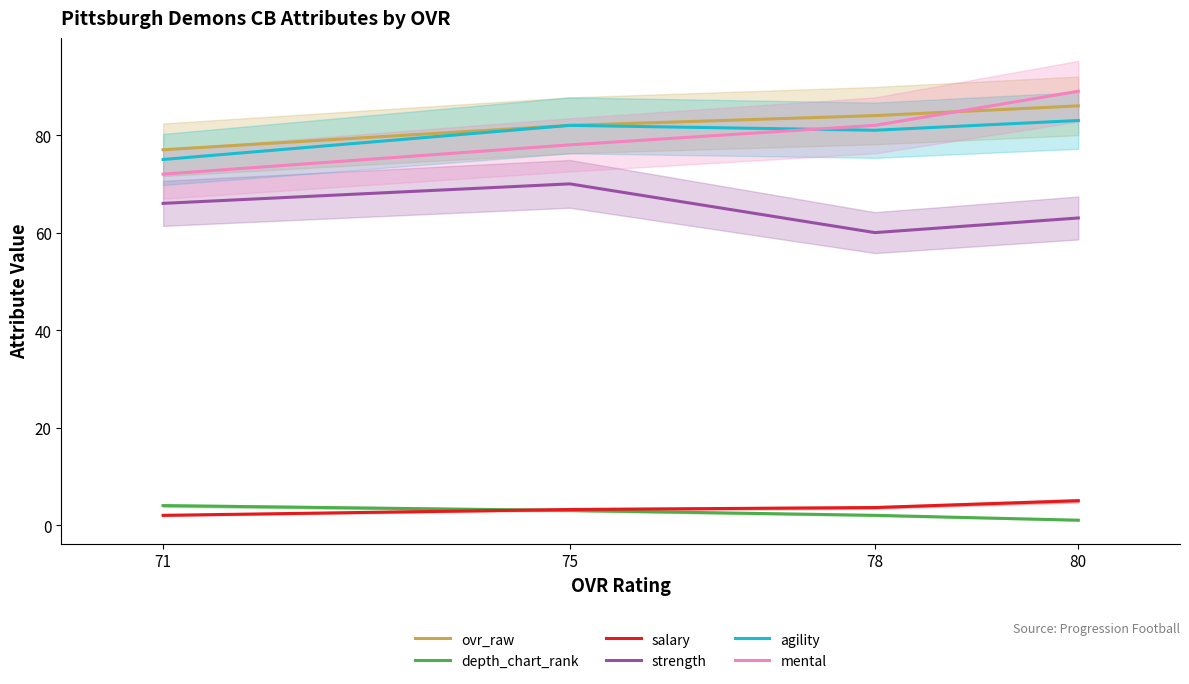

Rank the categories by ovr_raw value from highest to lowest.

80, 78, 75, 71